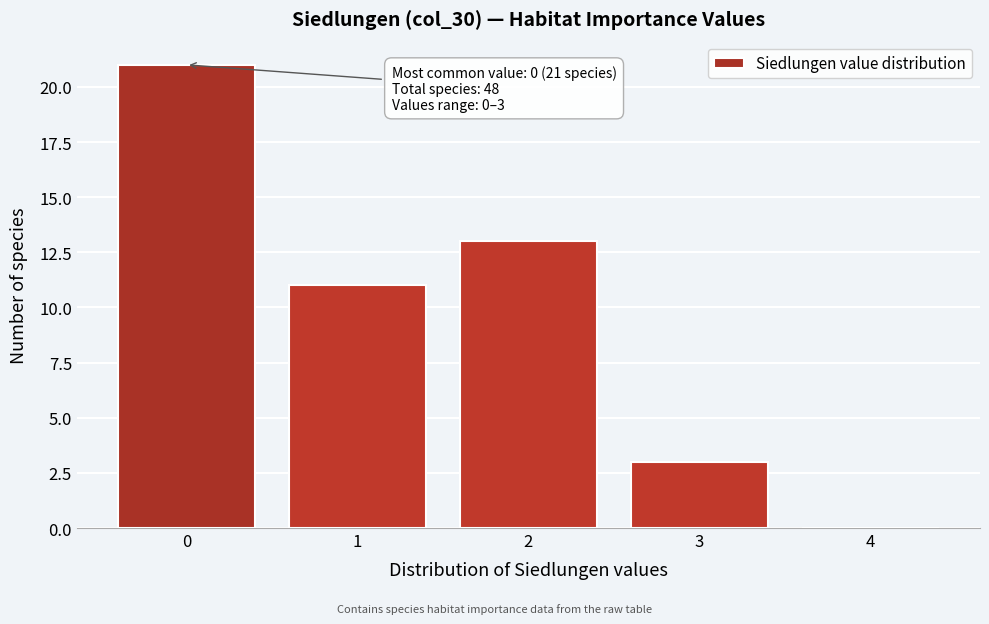

Over which range of the x-axis is the bar tallest?

-0.5 to 0.5